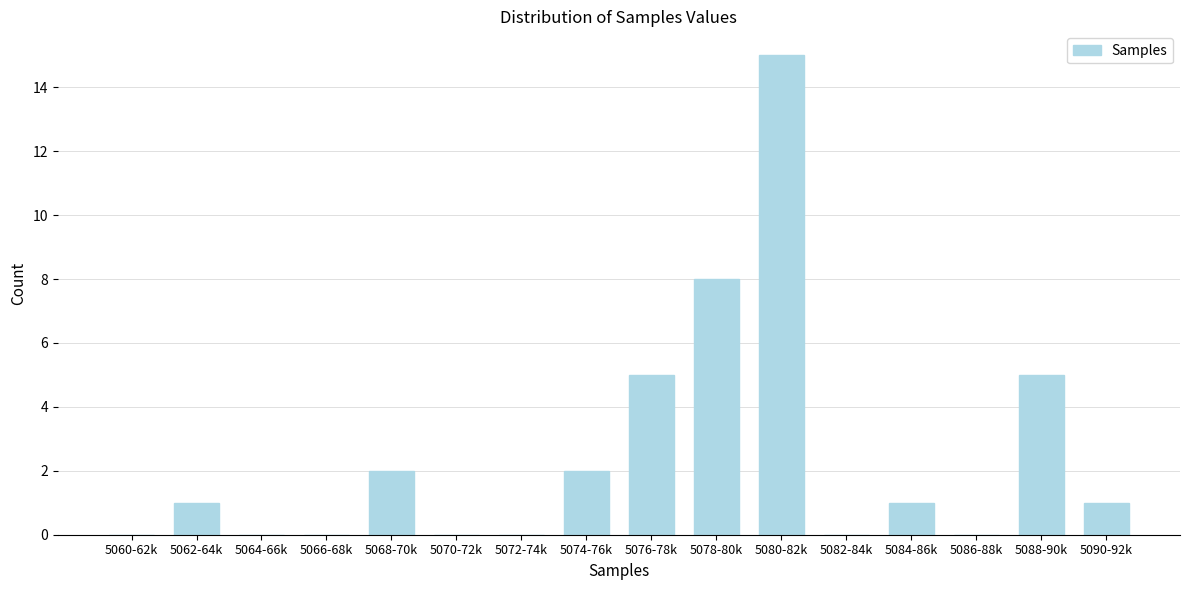

Reading left to right, extract all data points from this chart.

5060-62k=0	5062-64k=1	5064-66k=0	5066-68k=0	5068-70k=2	5070-72k=0	5072-74k=0	5074-76k=2	5076-78k=5	5078-80k=8	5080-82k=15	5082-84k=0	5084-86k=1	5086-88k=0	5088-90k=5	5090-92k=1